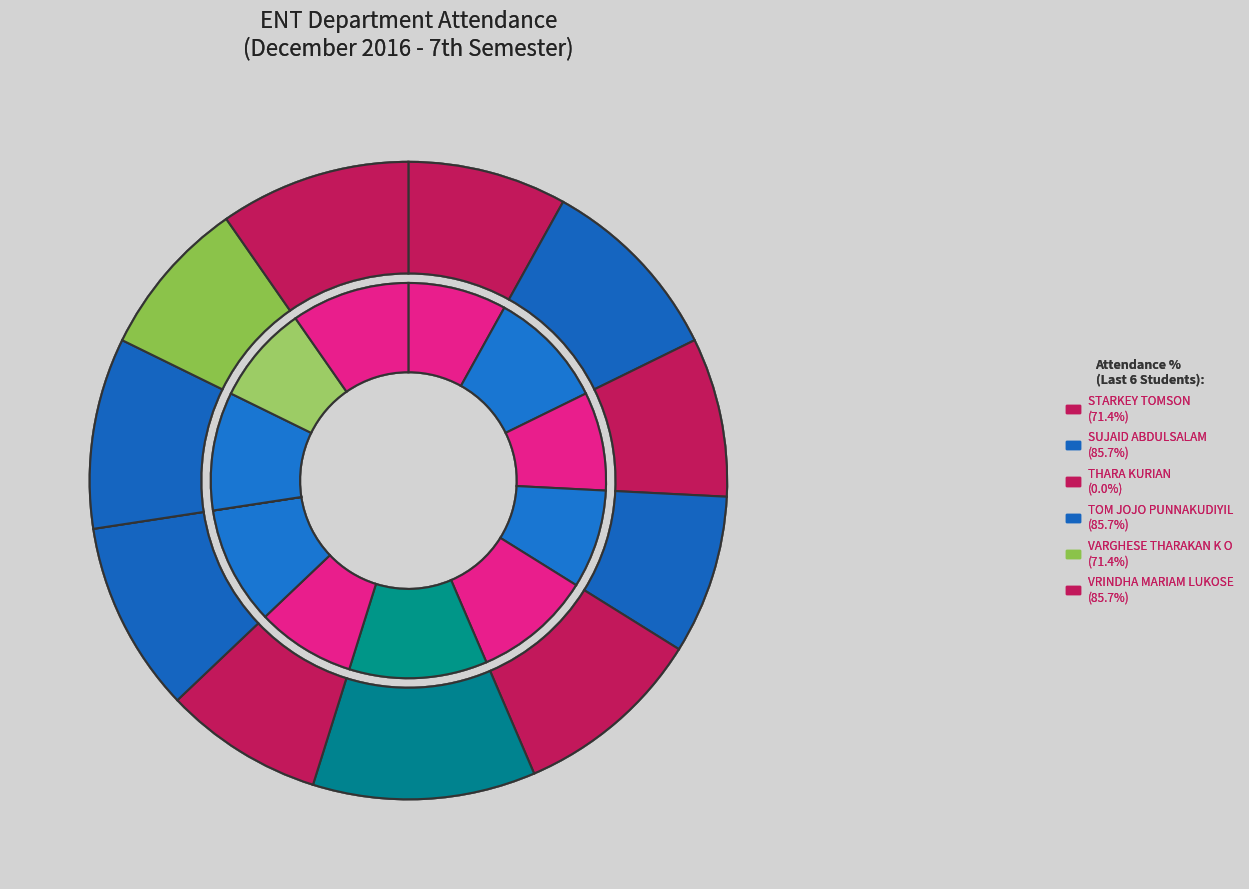

Count the number of slices in the pie.

12